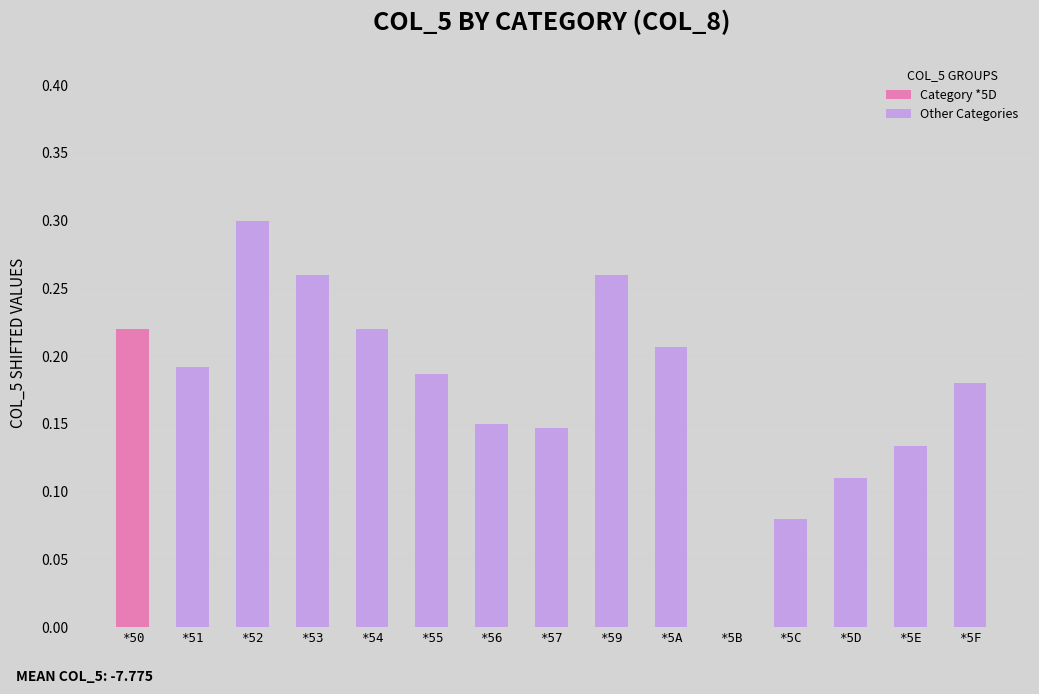

What is the change in value from *50 to *56?

-0.1